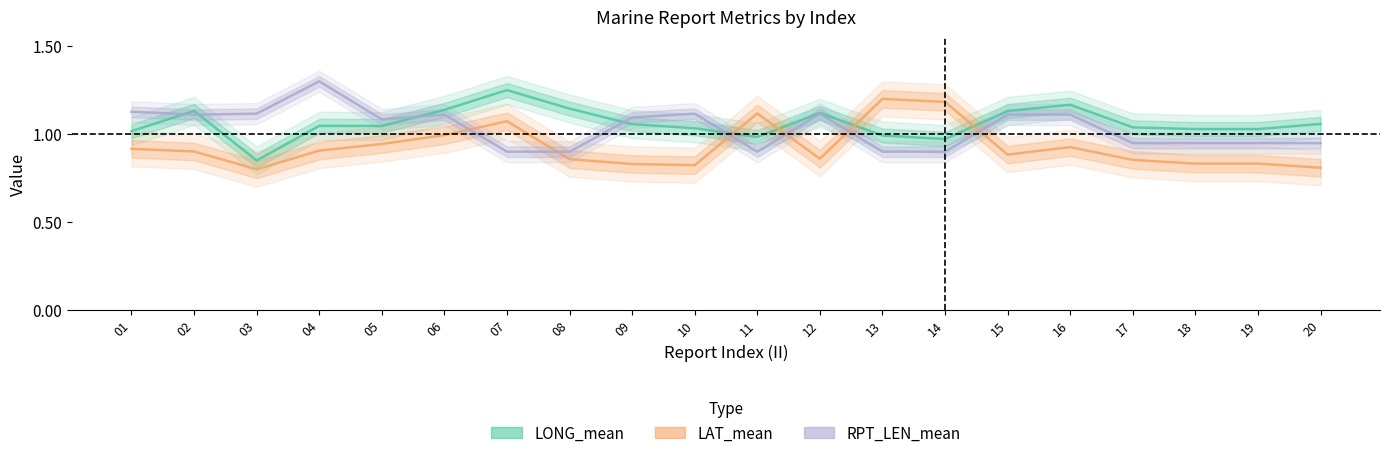

Reading left to right, extract all data points from this chart.

LONG_mean: 01=1.0	02=1.1	03=0.8	04=1.0	05=1.0	06=1.1	07=1.2	08=1.1	09=1.1	10=1.0	11=1.0	12=1.1	13=1.0	14=1.0	15=1.1	16=1.2	17=1.0	18=1.0	19=1.0	20=1.1
LAT_mean: 01=0.9	02=0.9	03=0.8	04=0.9	05=0.9	06=1.0	07=1.1	08=0.9	09=0.8	10=0.8	11=1.1	12=0.9	13=1.2	14=1.2	15=0.9	16=0.9	17=0.9	18=0.8	19=0.8	20=0.8
RPT_LEN_mean: 01=1.1	02=1.1	03=1.1	04=1.3	05=1.1	06=1.1	07=0.9	08=0.9	09=1.1	10=1.1	11=0.9	12=1.1	13=0.9	14=0.9	15=1.1	16=1.1	17=0.9	18=0.9	19=0.9	20=0.9